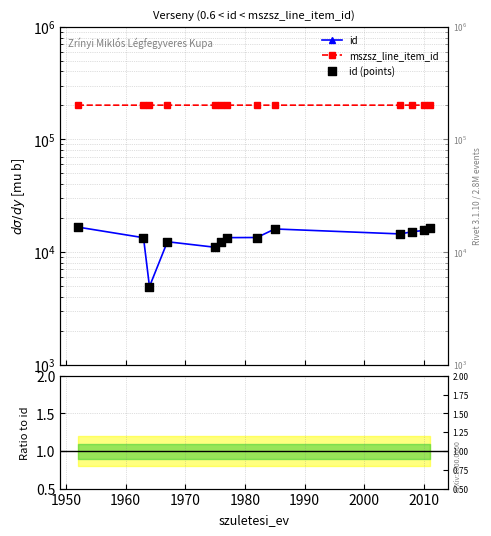

Which series has the widest spread of Y values?

id